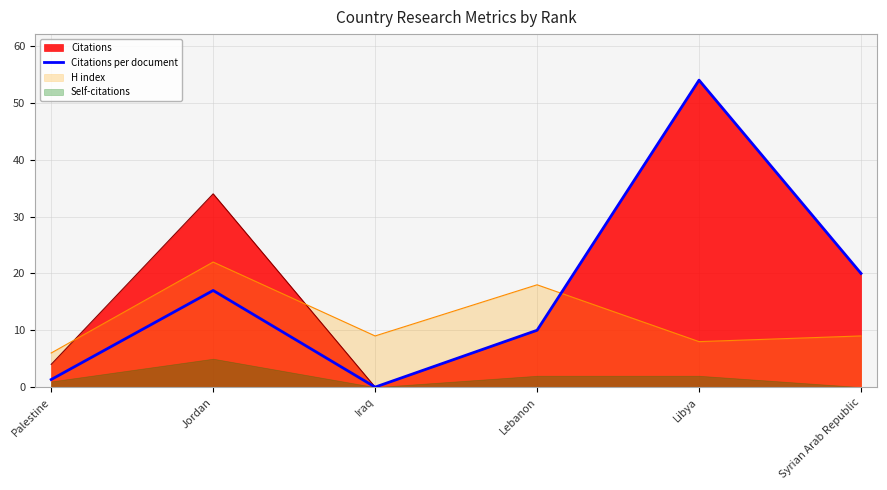

At which category does the chart reach its peak across all series?

Libya